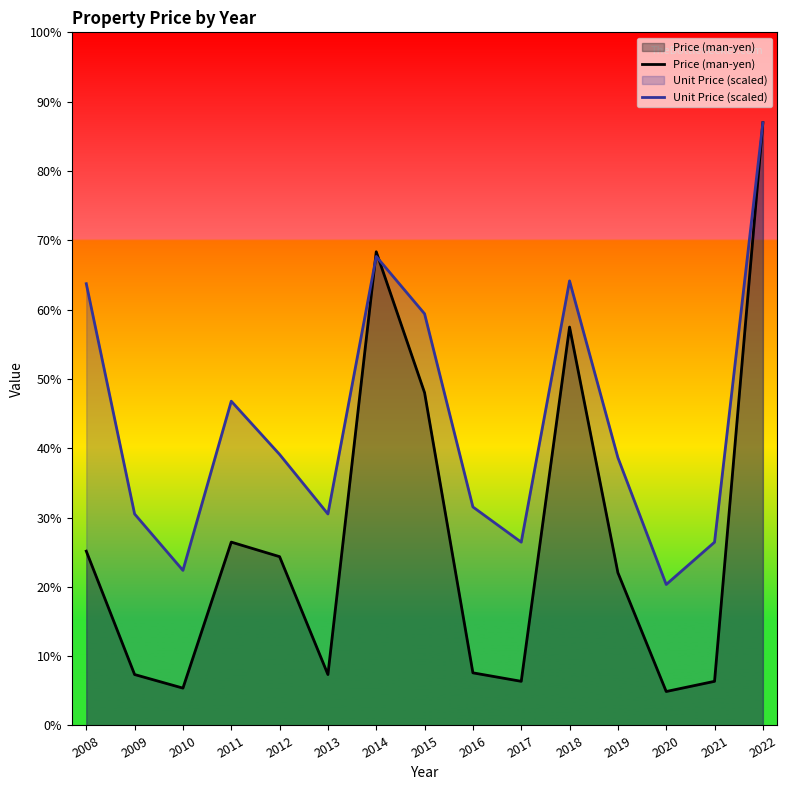

Where does the Unit Price (scaled) series first go above 788?

2008